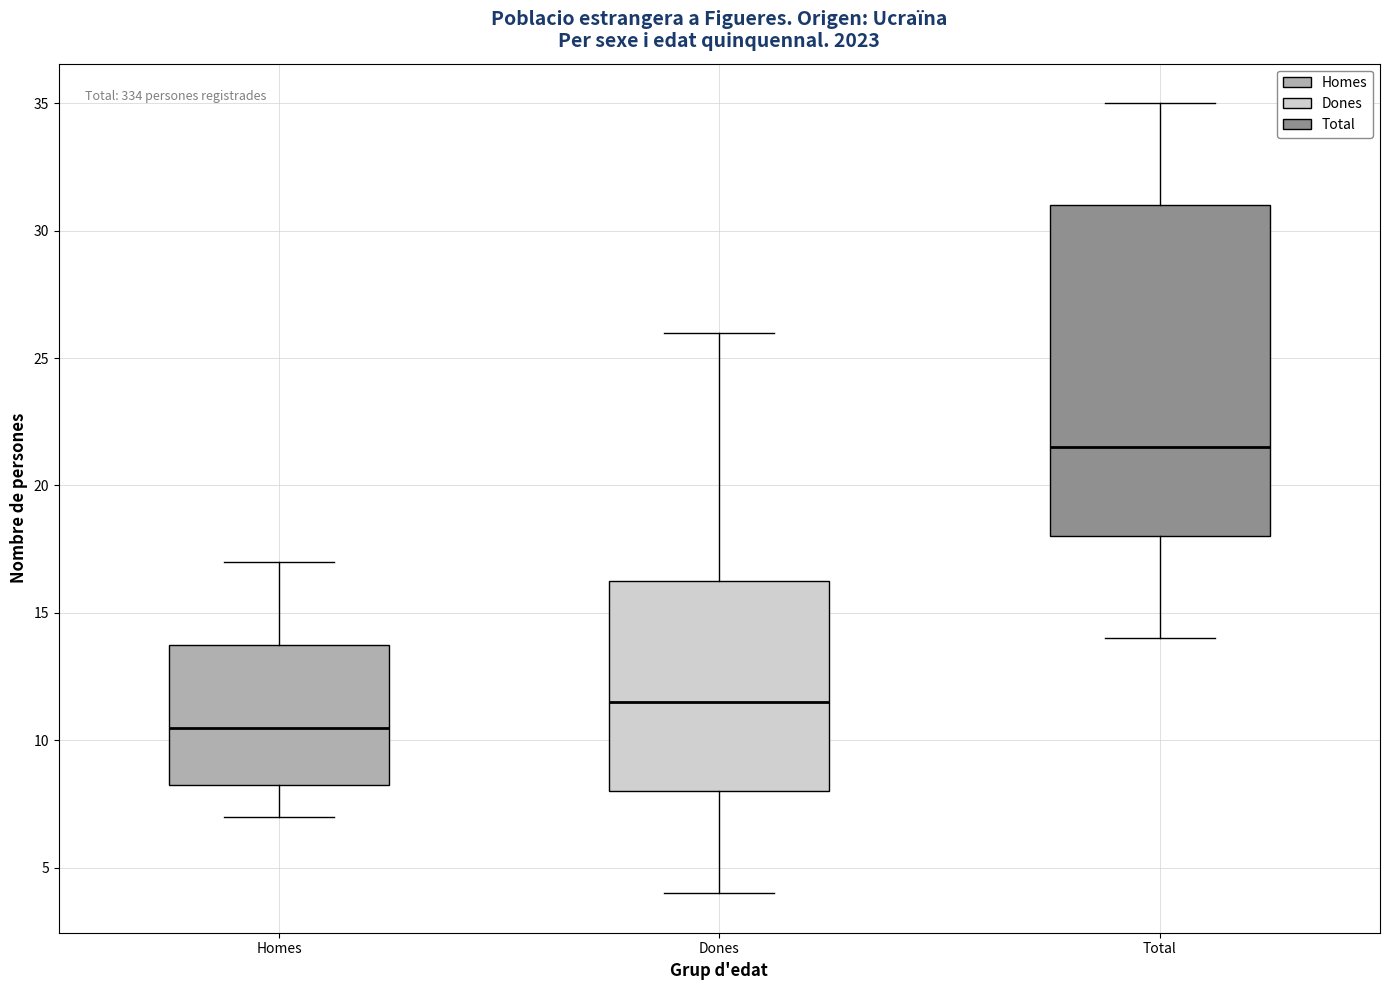

Reading left to right, transcribe this box plot: for each box, give where its median line is, the range the box spans, and where its two whiskers end, as read against the y-axis. The values are not printed on the chart, so give them approximately, as read against the axis.

Homes: median 10.5, box 8.5 to 14.0, whiskers 7.0 to 17.0
Dones: median 11.5, box 8.0 to 16.5, whiskers 4.0 to 26.0
Total: median 21.5, box 18.0 to 31.0, whiskers 14.0 to 35.0